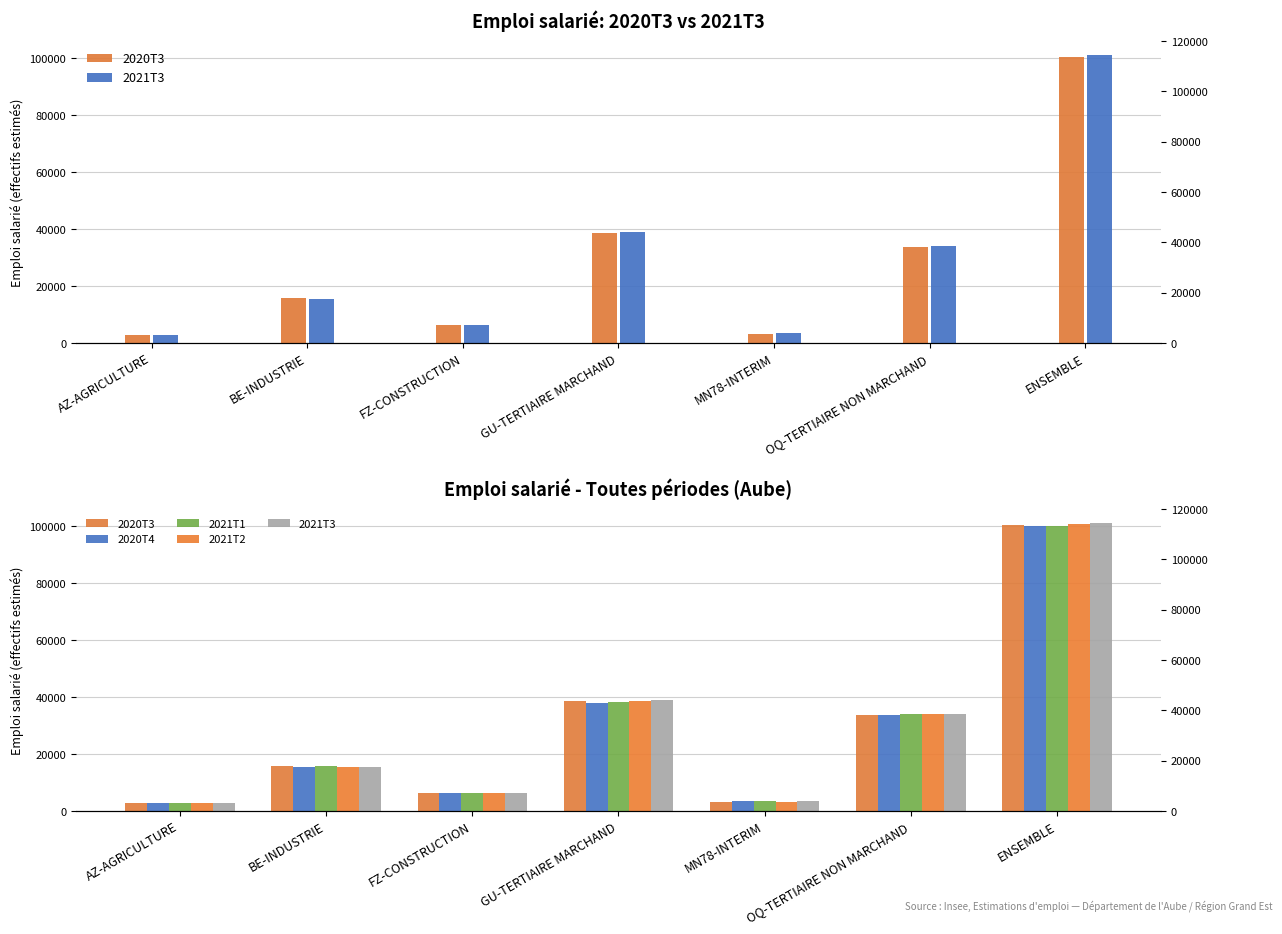

What are all the series names shown in the legend?

2020T3, 2021T3, 2020T4, 2021T1, 2021T2